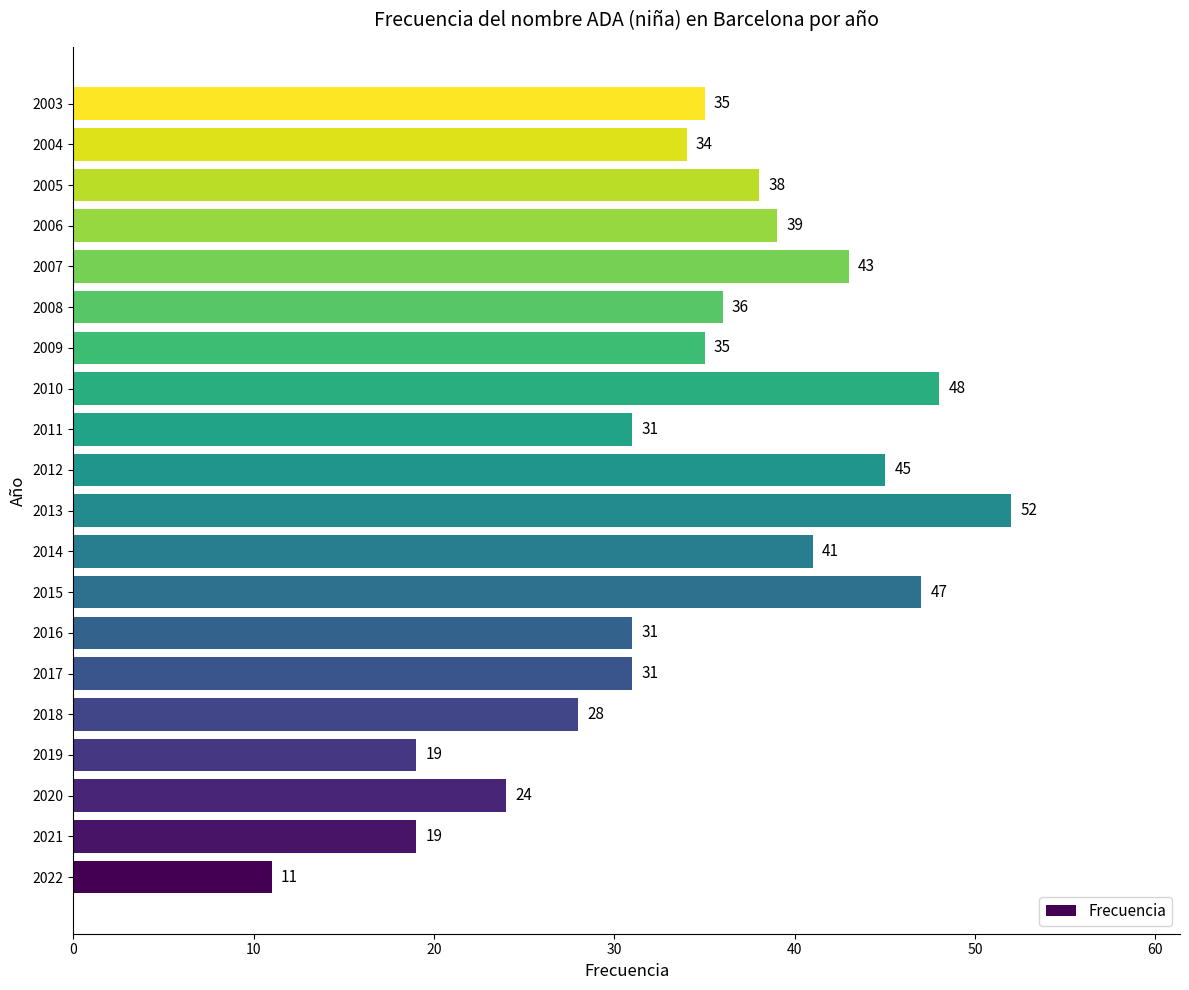

Are the bars horizontal?

Yes